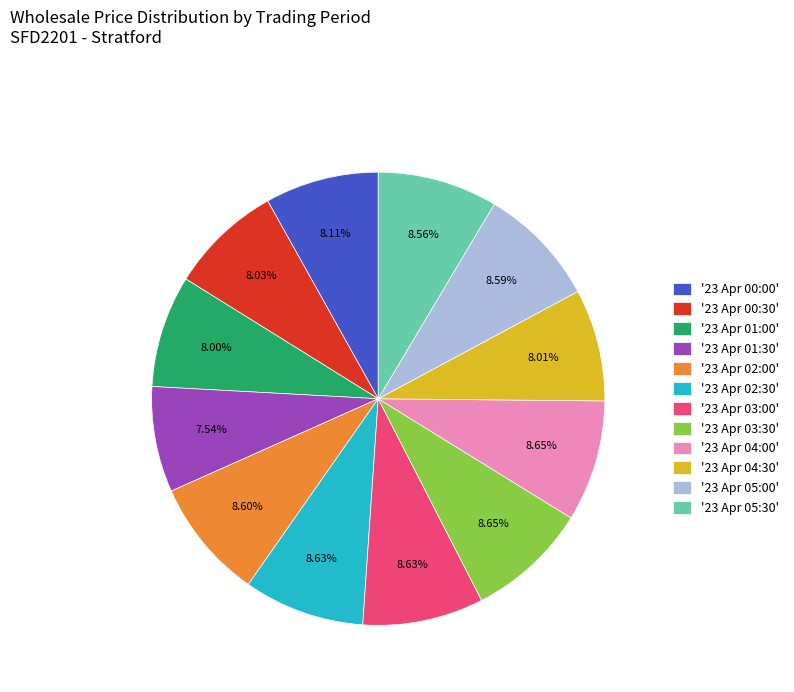

How many slices are in this pie chart?

12